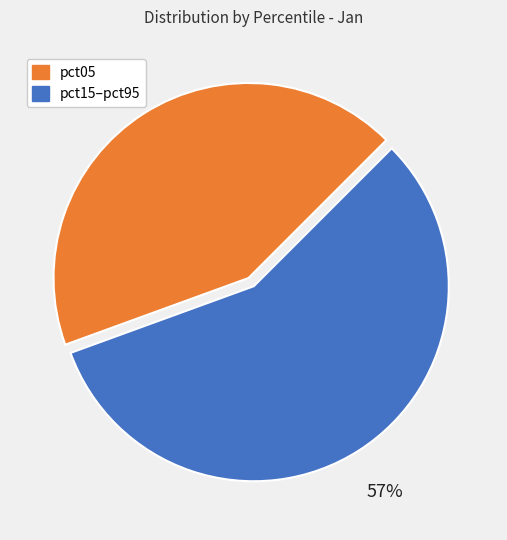

Is there a majority slice in this chart?

Yes